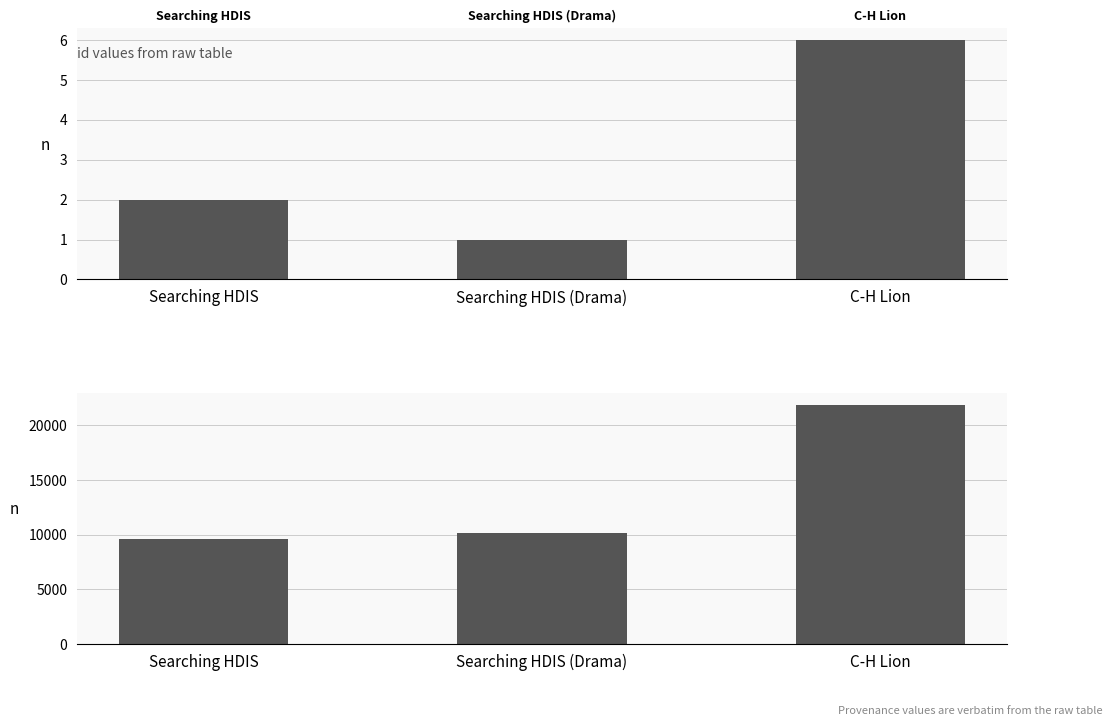

Count the count values in the range 1 to 6.

3